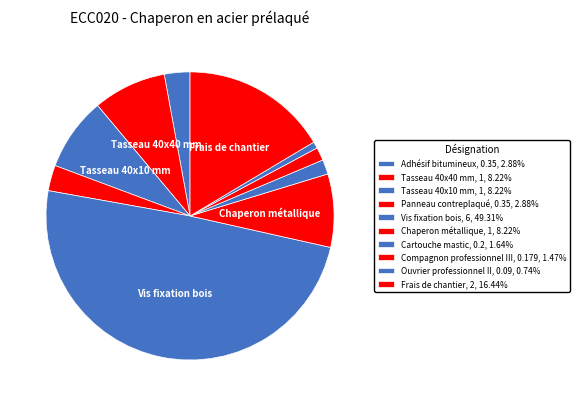

Between Vis fixation bois and Tasseau 40x10 mm, which is larger?

Vis fixation bois